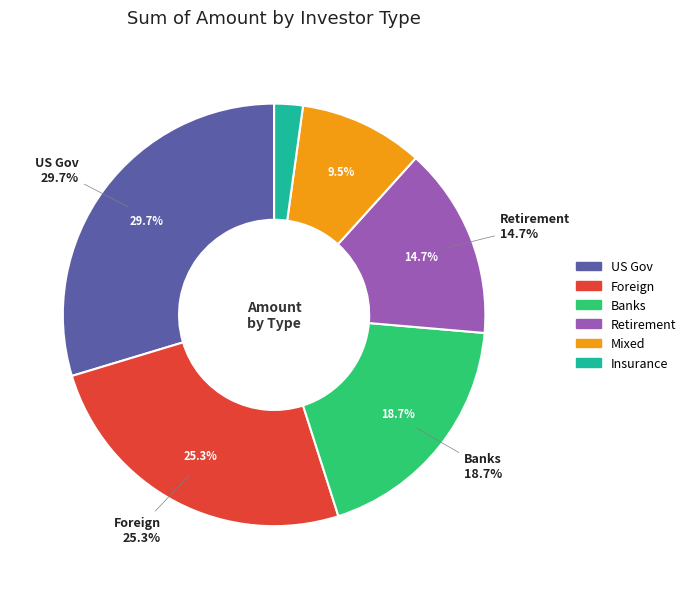

To the nearest percent, what portion does Retirement represent?

15%